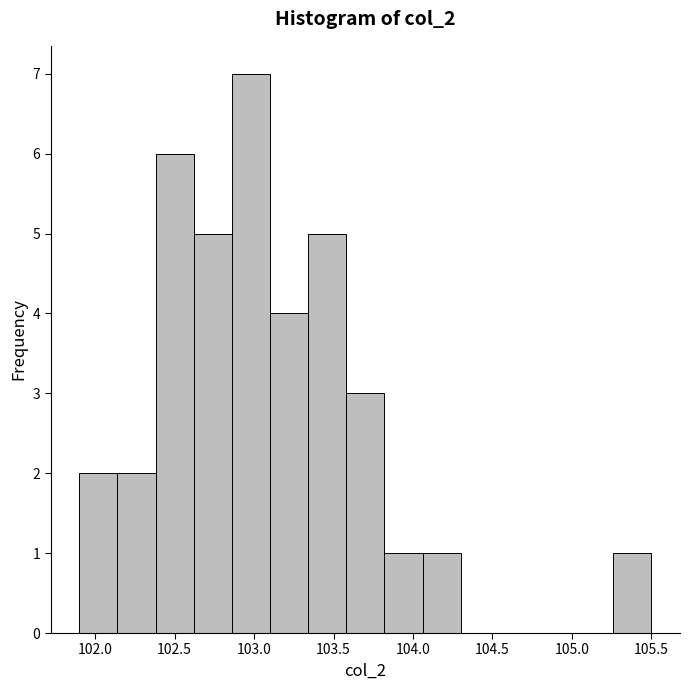

Which range on the x-axis has the tallest bar?

102.86 to 103.10